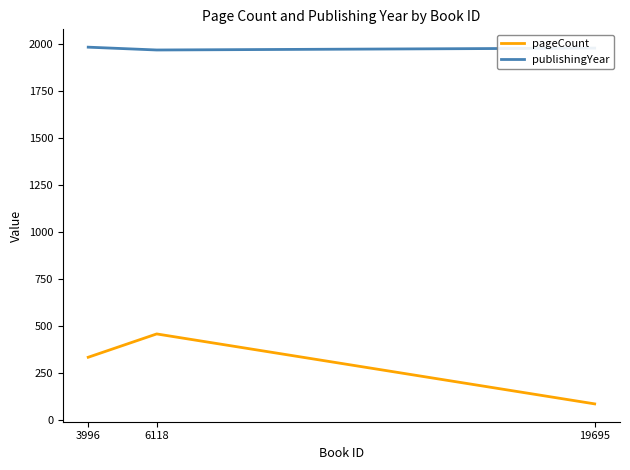

What is the maximum value shown in the chart?

1985